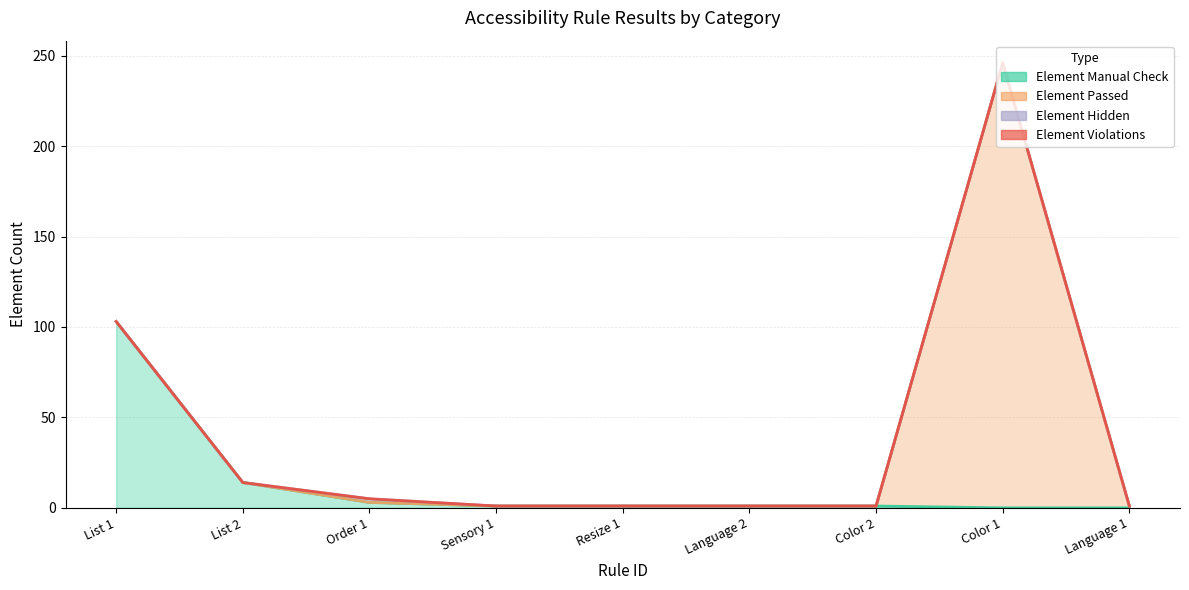

The Element Passed series shows 246 at Color 1. True or false?

True